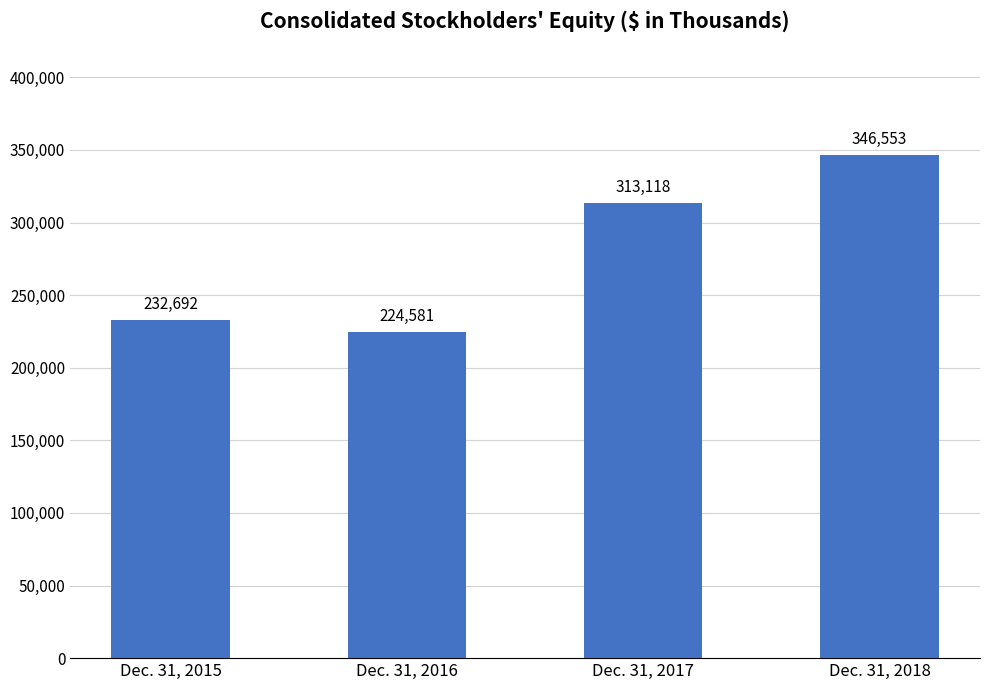

At which category does the chart reach its peak across all series?

Dec. 31, 2018